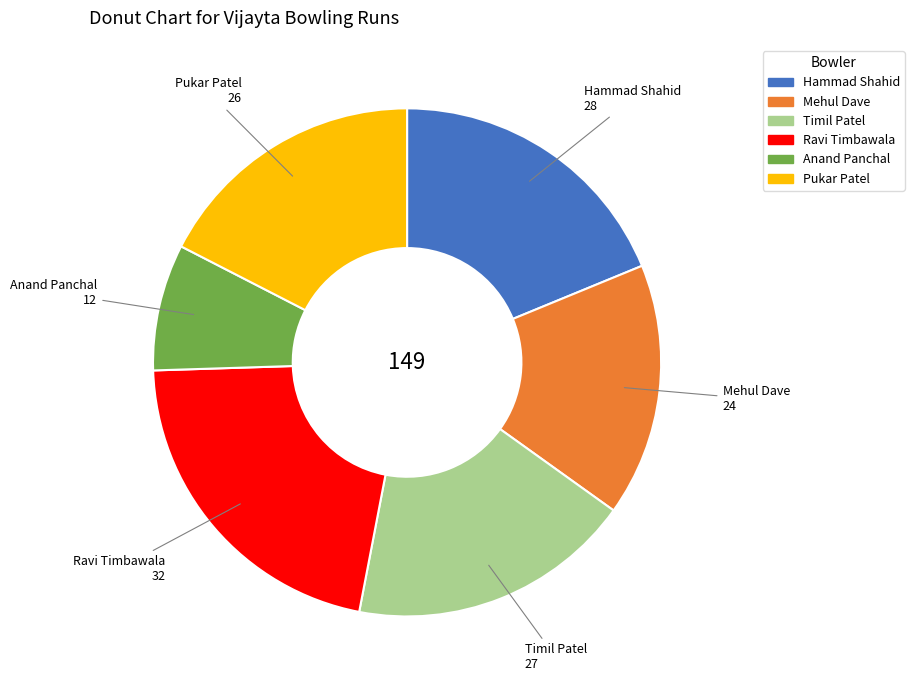

True or false: Ravi Timbawala accounts for 21% of the total.

True